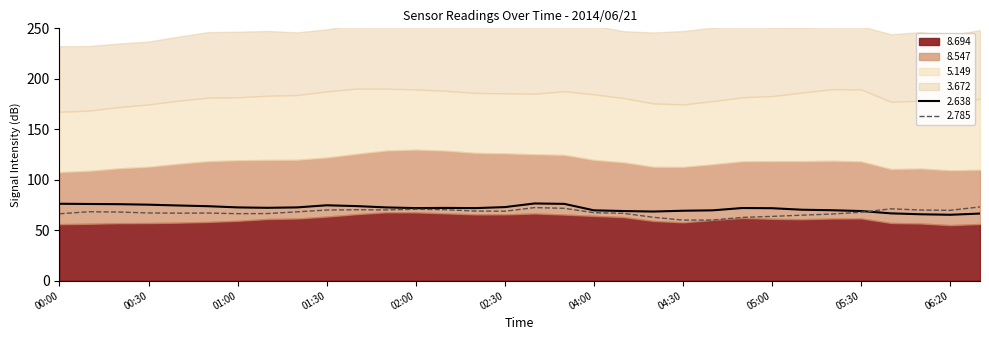

True or false: 5.149 and 8.694 cross at least once.

True